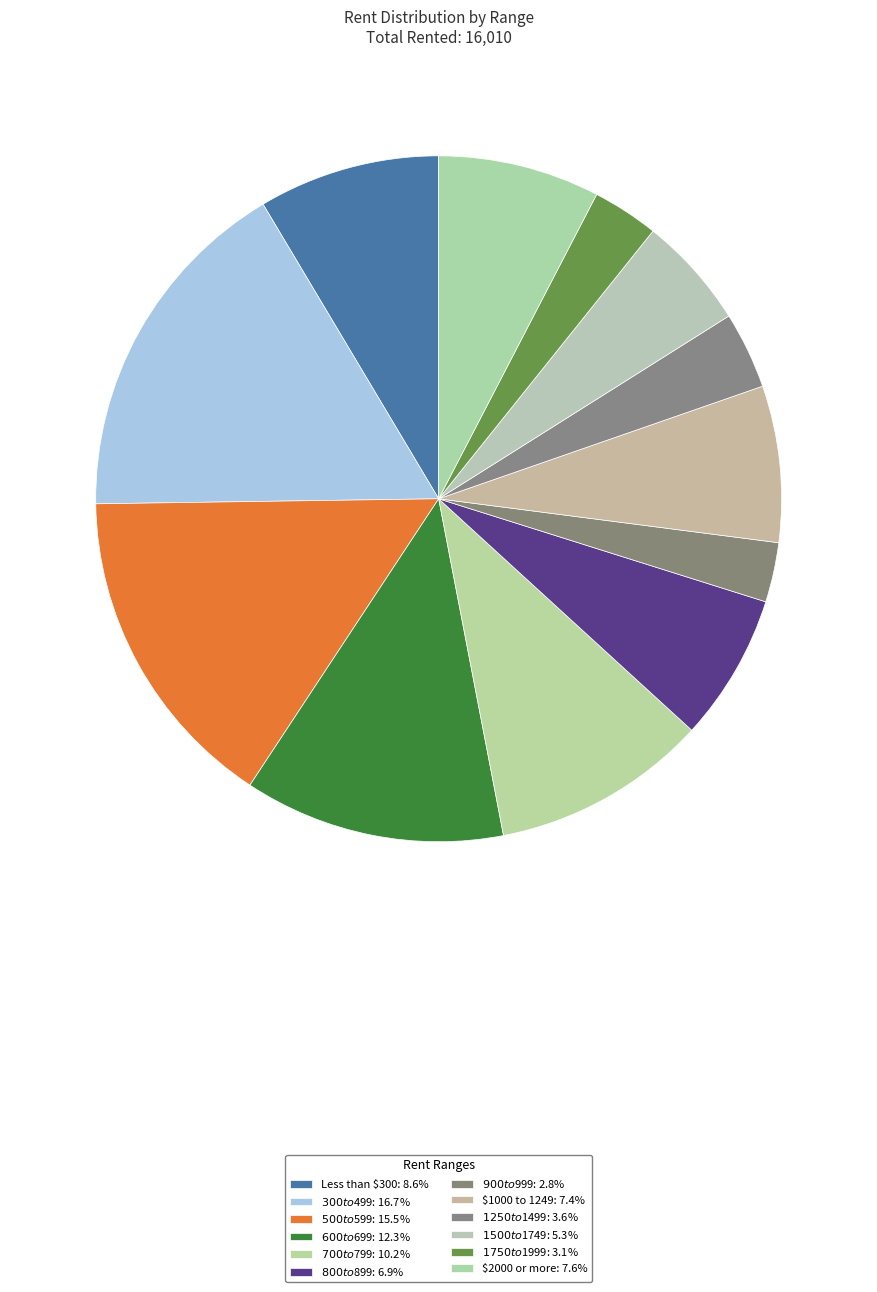

How many slices are in this pie chart?

12